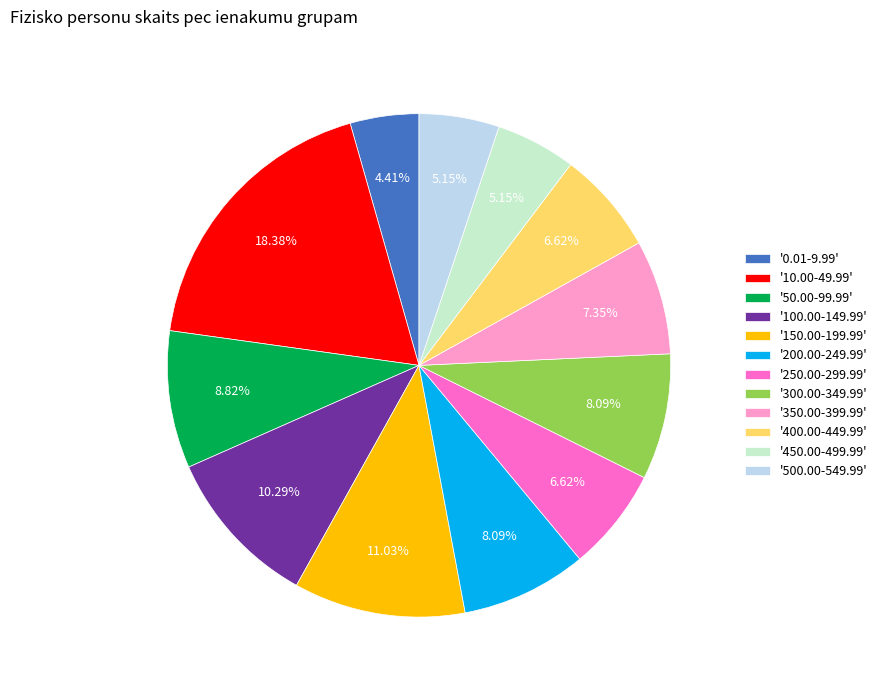

How many slices are in this pie chart?

12